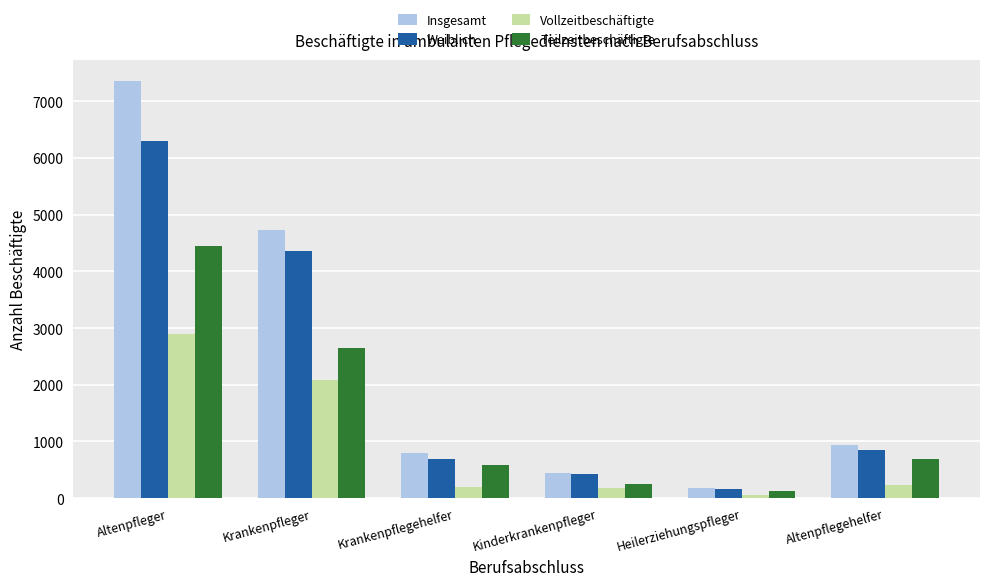

What is the spread (max minus min) of values at Heilerziehungspfleger?

124